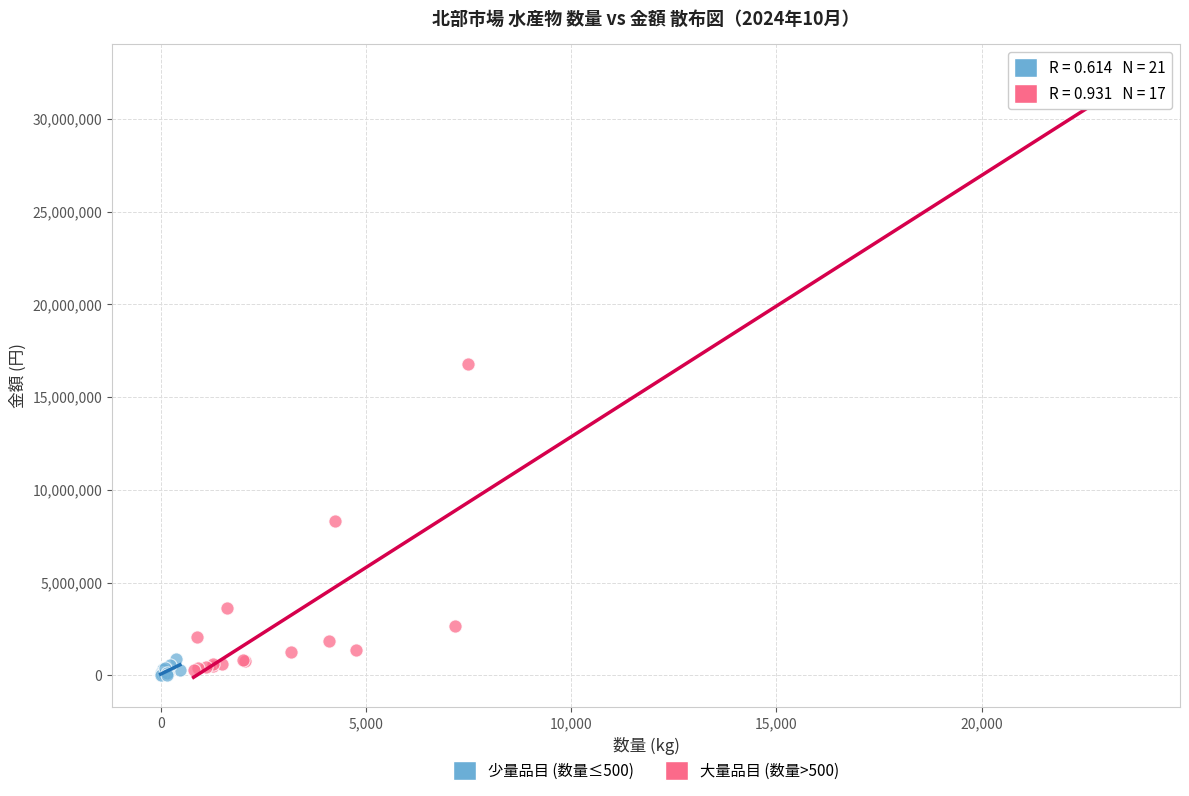

Which series contains the highest Y value?

大量品目 (数量>500)